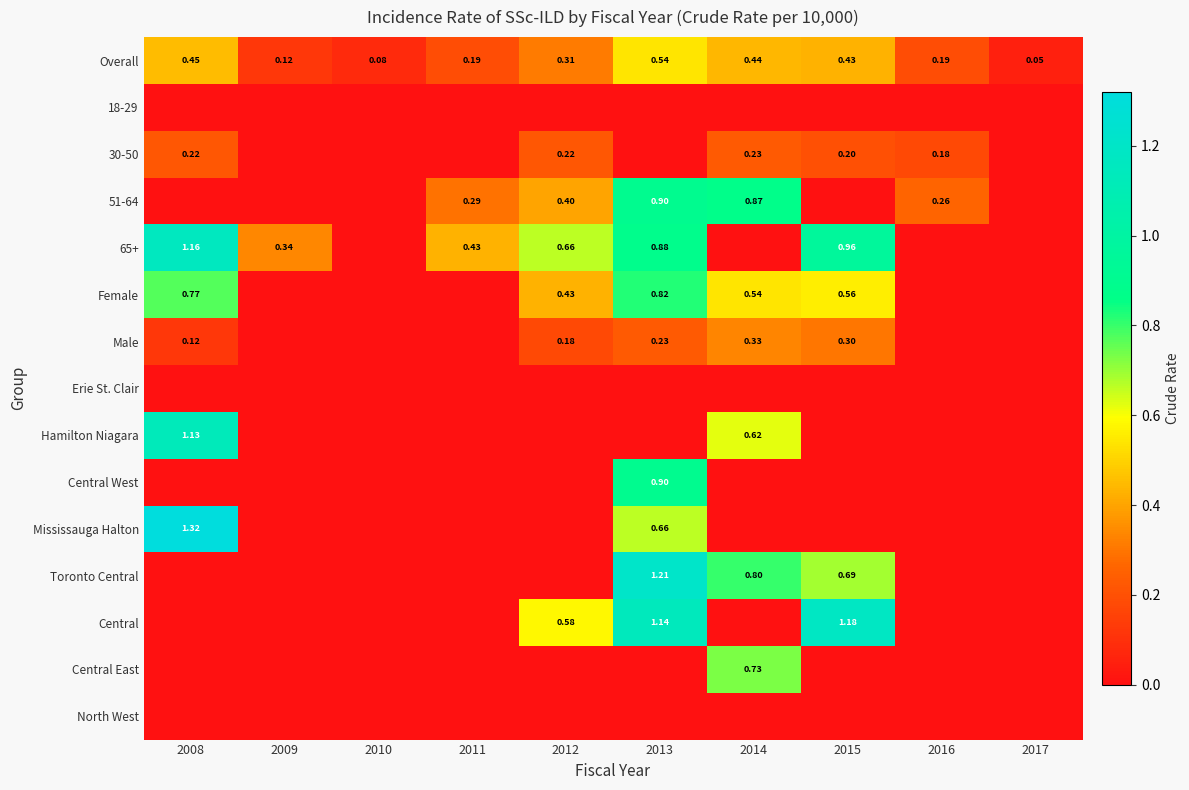

What is the difference between the highest and lowest values at 2009?

0.3